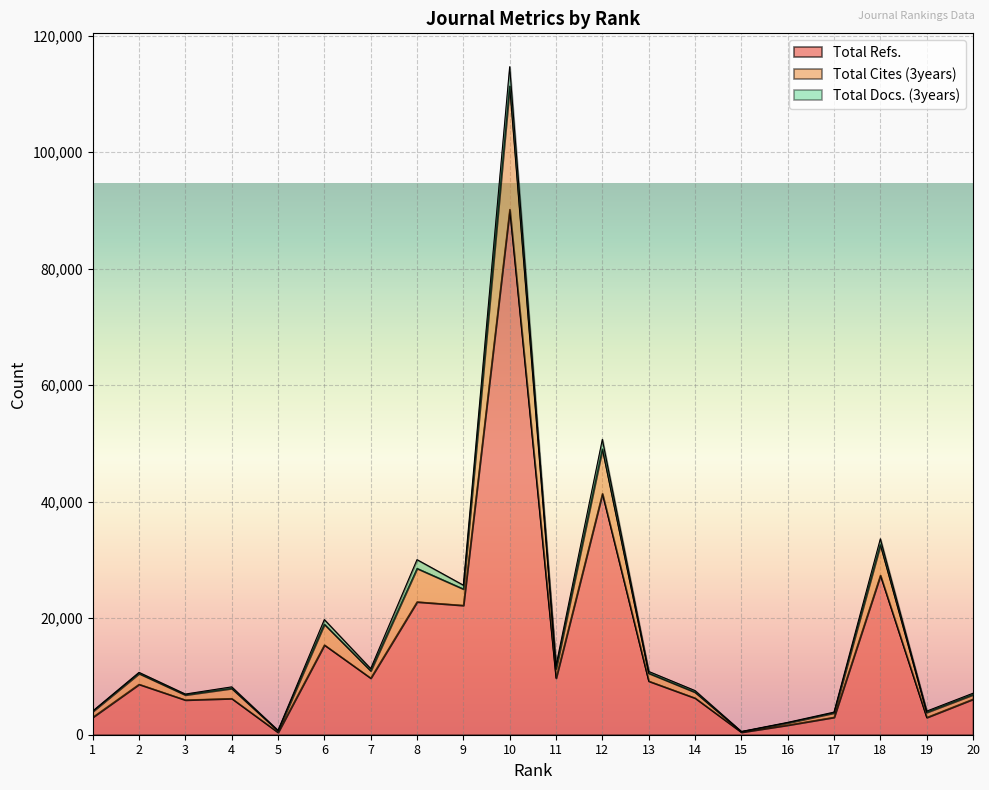

Which category has the highest value across all series?

10